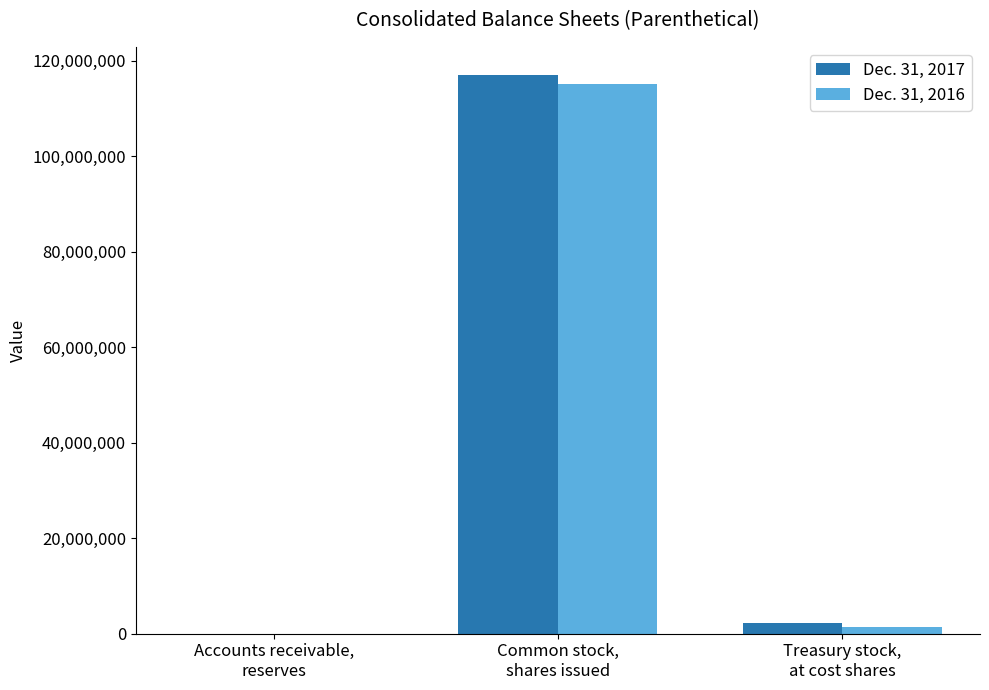

What is the greatest value displayed?

117025000